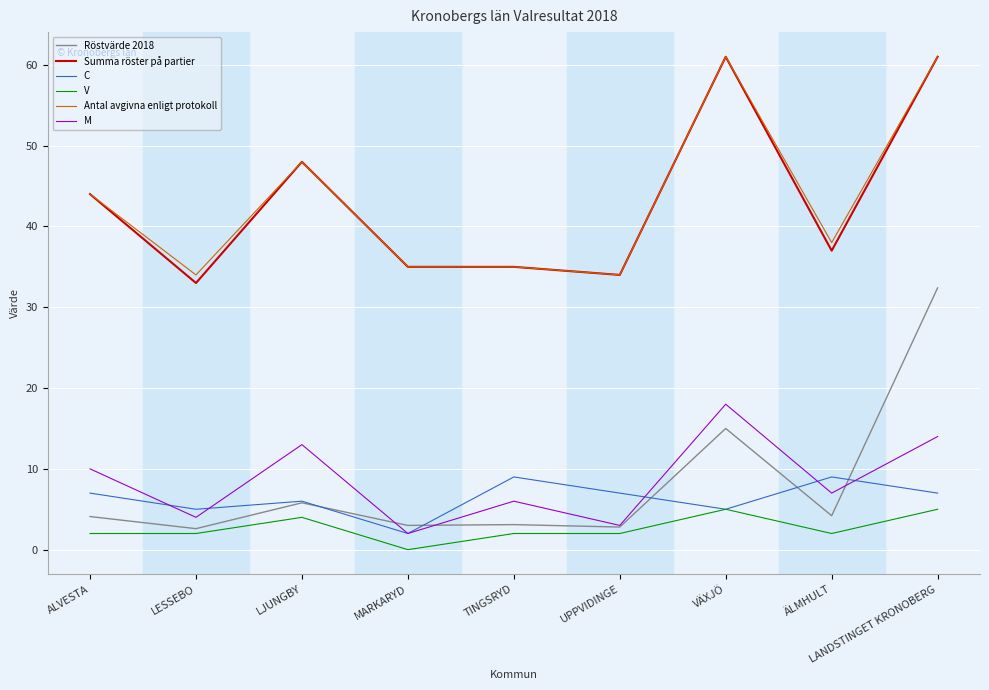

True or false: Antal avgivna enligt protokoll and M cross at least once.

False